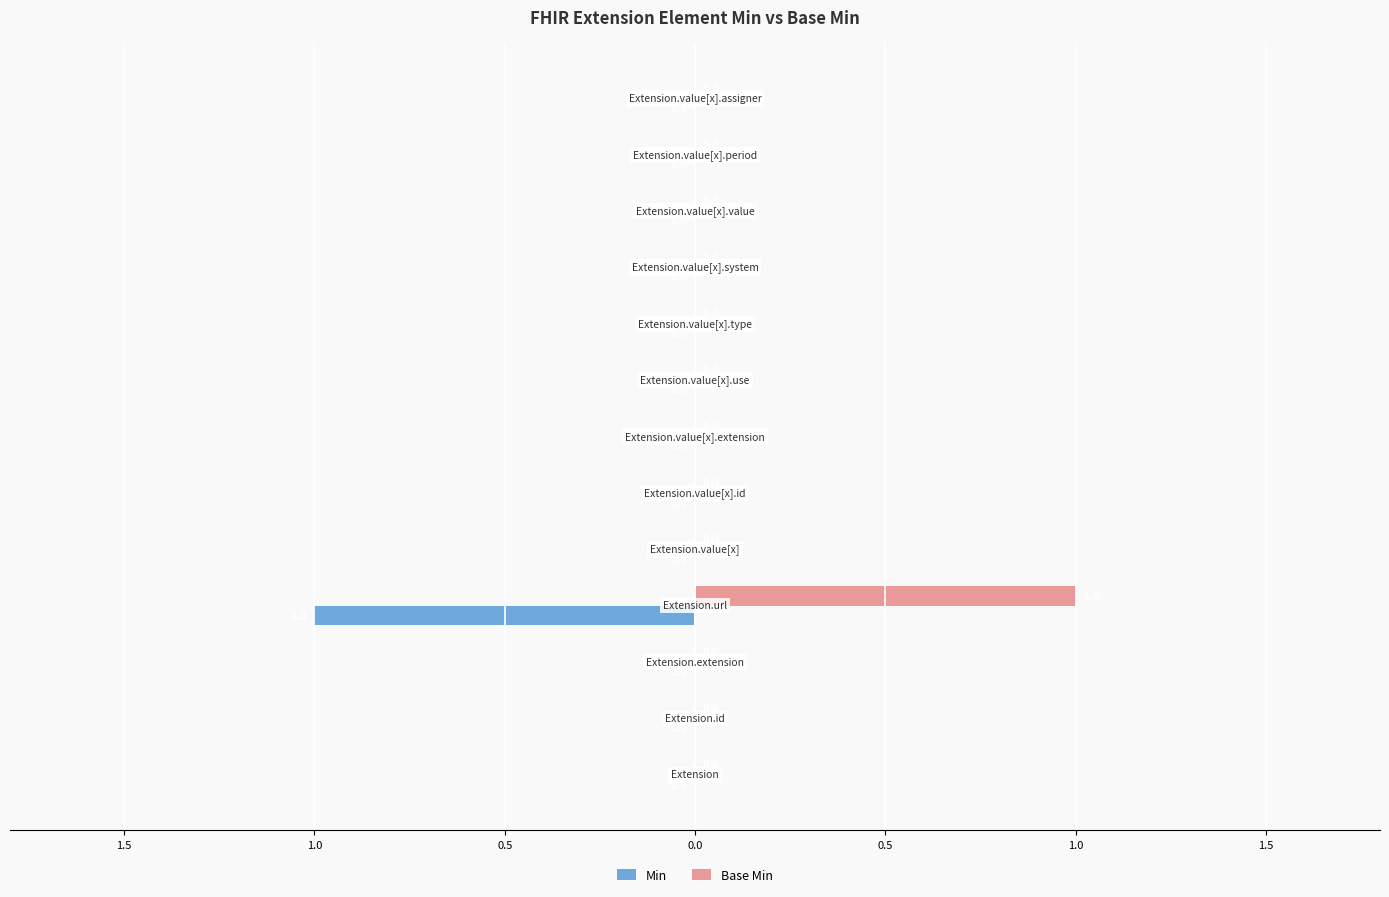

What are all the series names shown in the legend?

Min, Base Min